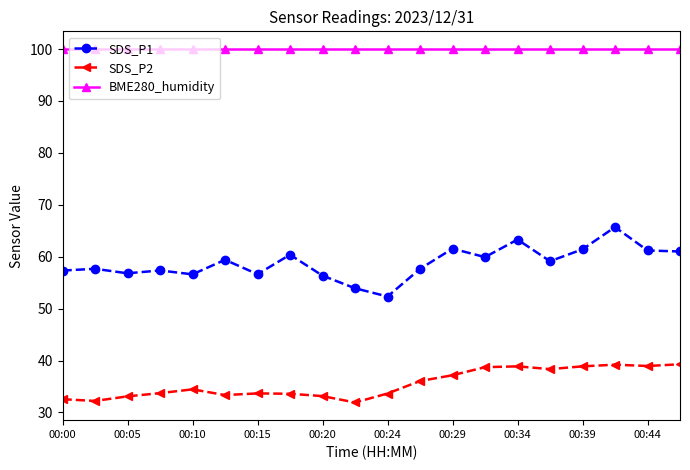

Does the chart have visible grid lines?

No